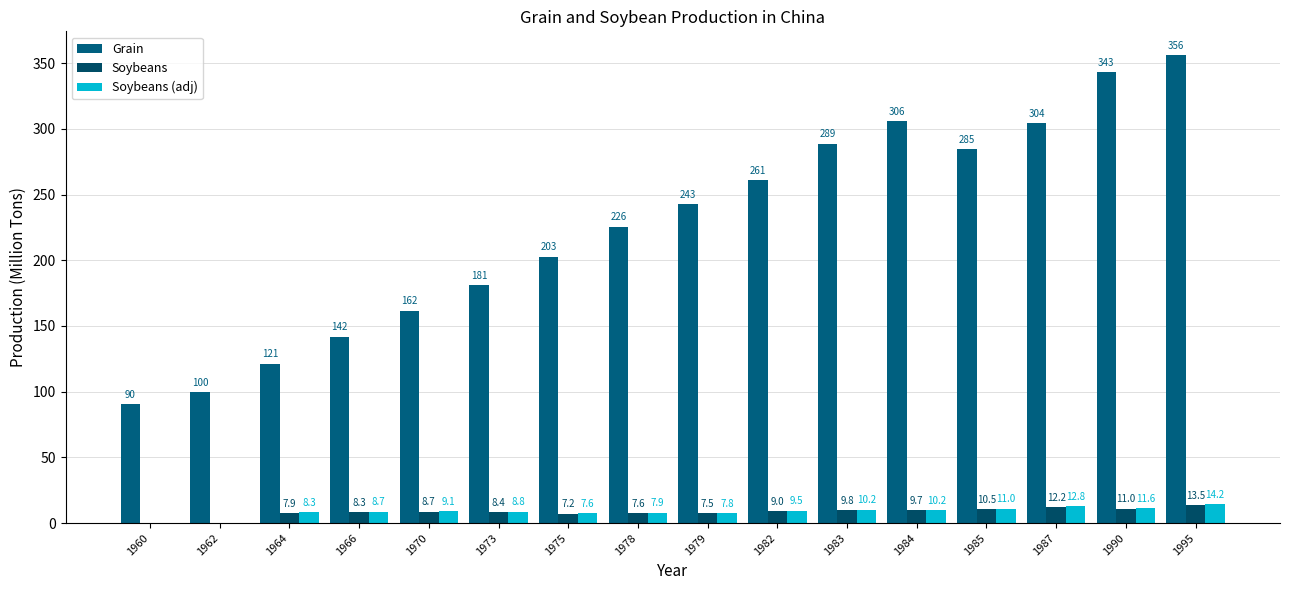

What is the sum of the Soybeans (adj) values at 1975 and 1962?

7.6